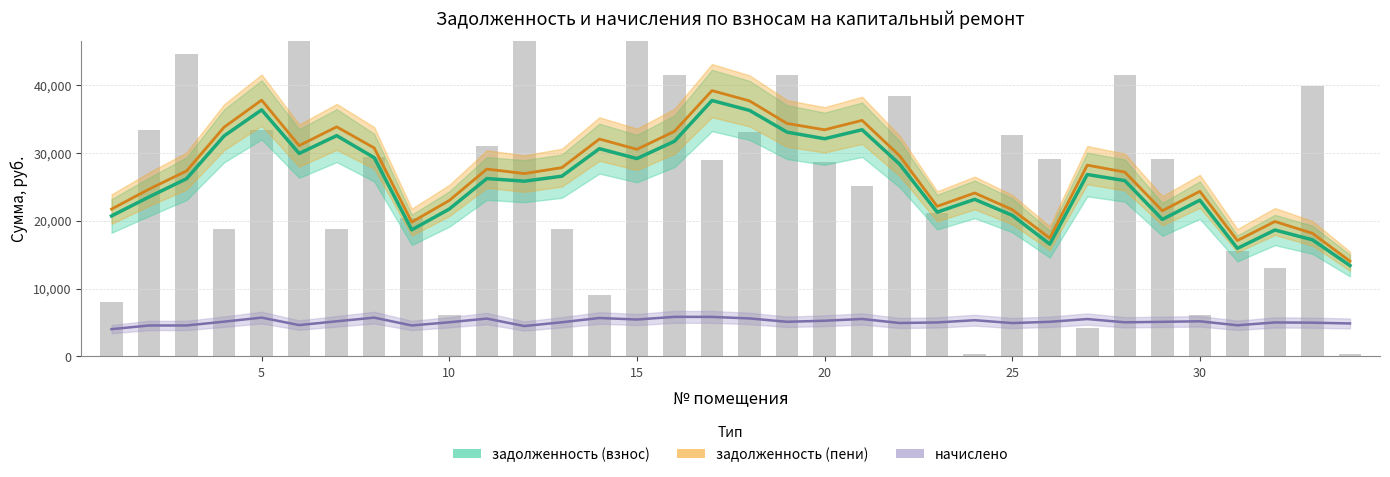

Read the начислено value at 15.

5438.4